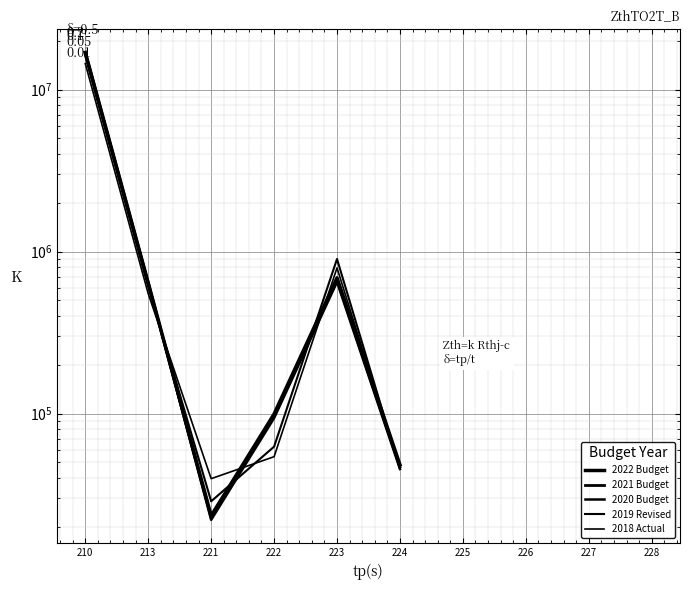

Does the chart display data point markers on the line(s)?

No